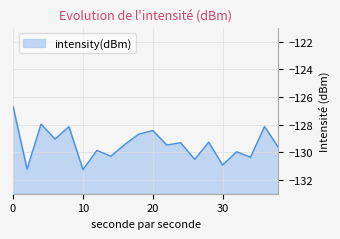

What is the sum of all values?

-2588.7